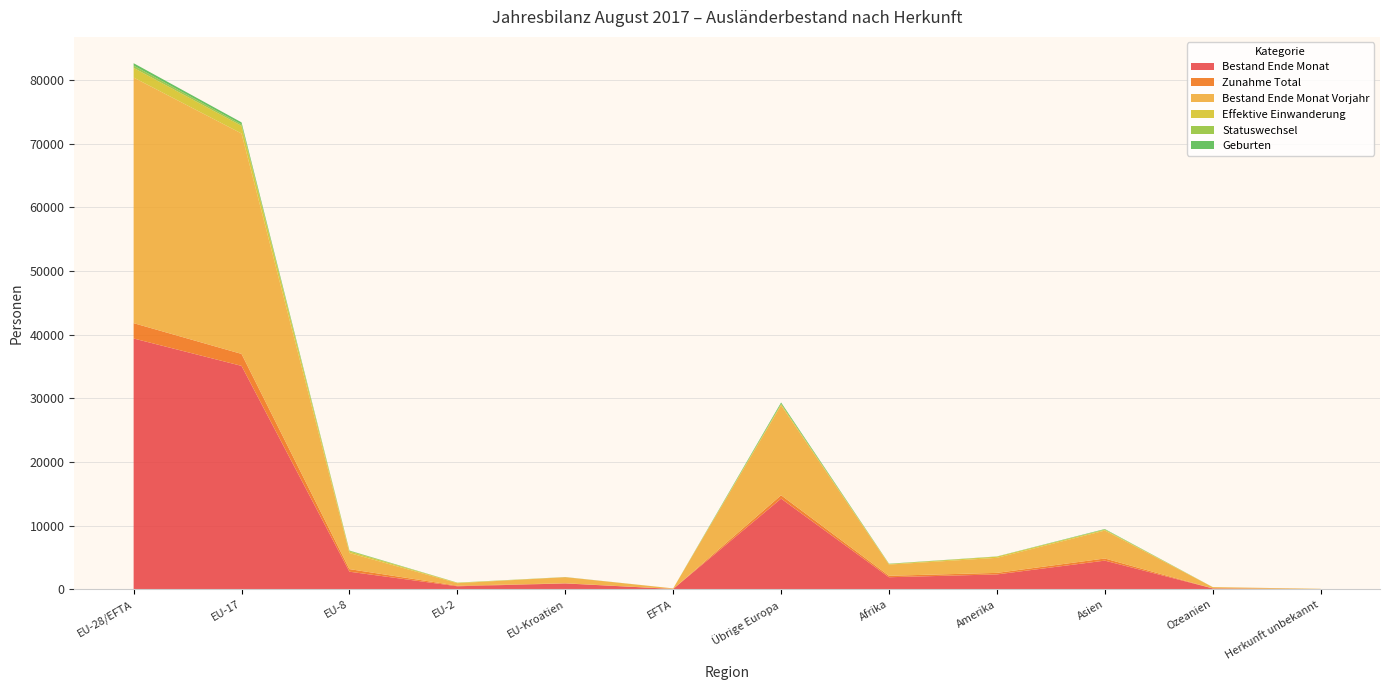

Reading right to left, extract all data points from this chart.

Bestand Ende Monat: Herkunft unbekannt=47	Ozeanien=160	Asien=4525	Amerika=2359	Afrika=1917	Übrige Europa=14259	EFTA=76	EU-Kroatien=942	EU-2=498	EU-8=2785	EU-17=35100	EU-28/EFTA=39401
Zunahme Total: Herkunft unbekannt=4	Ozeanien=11	Asien=334	Amerika=240	Afrika=228	Übrige Europa=528	EFTA=4	EU-Kroatien=26	EU-2=93	EU-8=405	EU-17=1879	EU-28/EFTA=2407
Bestand Ende Monat Vorjahr: Herkunft unbekannt=43	Ozeanien=189	Asien=4384	Amerika=2361	Afrika=1758	Übrige Europa=14125	EFTA=80	EU-Kroatien=955	EU-2=391	EU-8=2528	EU-17=34605	EU-28/EFTA=38559
Effektive Einwanderung: Herkunft unbekannt=3	Ozeanien=10	Asien=136	Amerika=181	Afrika=90	Übrige Europa=217	EFTA=4	EU-Kroatien=12	EU-2=68	EU-8=234	EU-17=1199	EU-28/EFTA=1517
Statuswechsel: Herkunft unbekannt=0	Ozeanien=0	Asien=42	Amerika=25	Afrika=3	Übrige Europa=14	EFTA=0	EU-Kroatien=1	EU-2=14	EU-8=119	EU-17=230	EU-28/EFTA=364
Geburten: Herkunft unbekannt=0	Ozeanien=1	Asien=66	Amerika=16	Afrika=43	Übrige Europa=205	EFTA=0	EU-Kroatien=11	EU-2=7	EU-8=36	EU-17=318	EU-28/EFTA=372